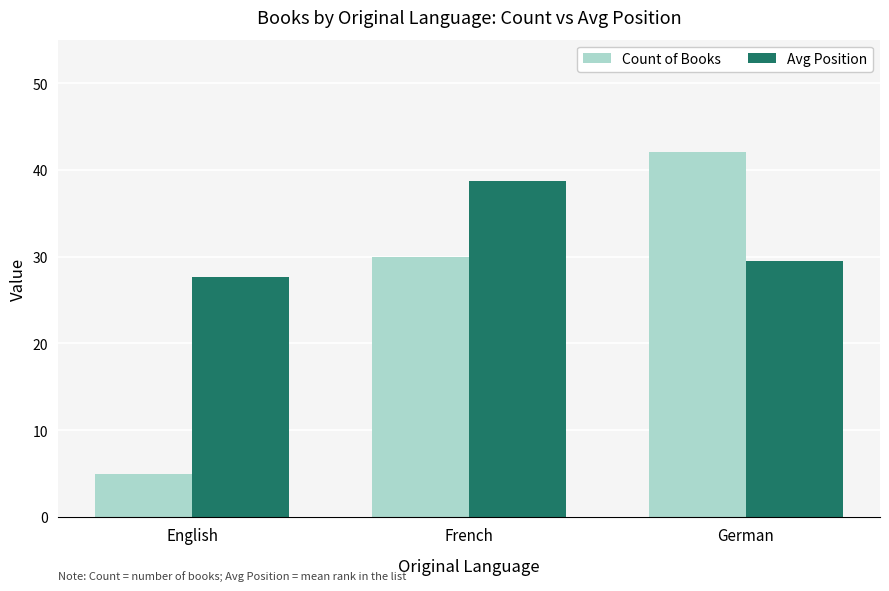

At which label does Avg Position reach its minimum?

English